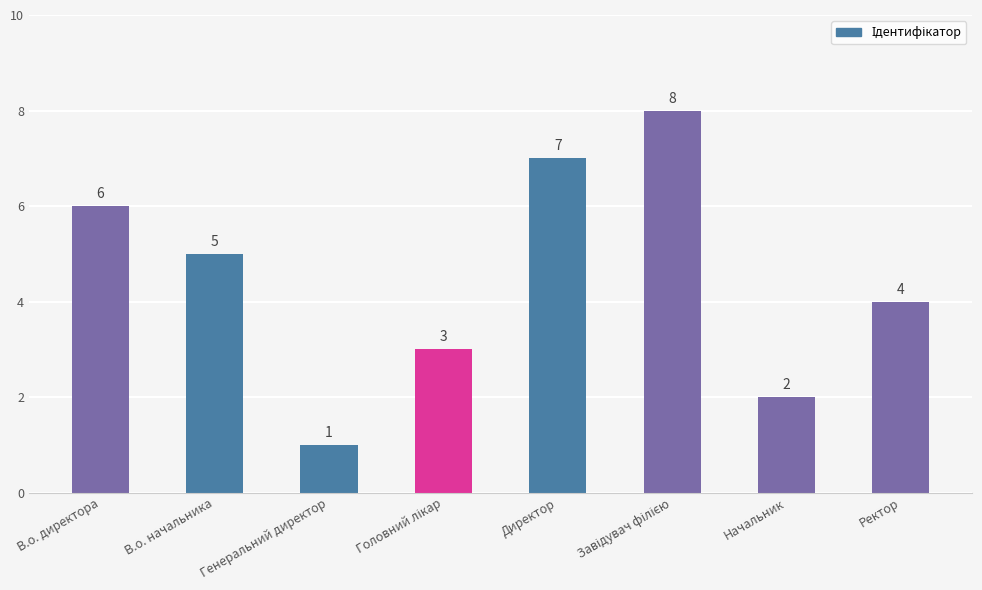

What is the sum of all values?

36